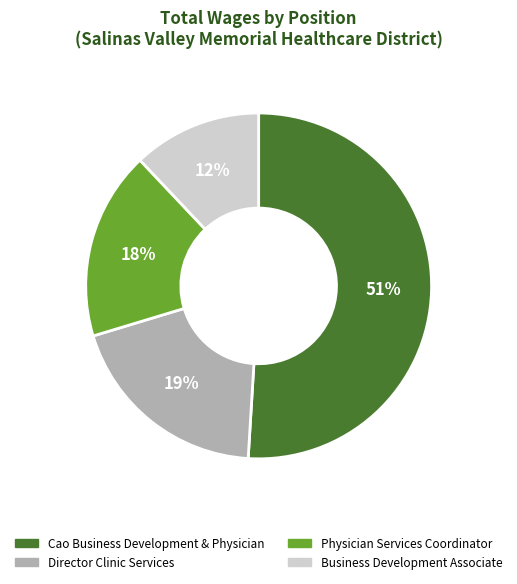

Do Cao Business Development & Physician and Physician Services Coordinator together represent more than half of the pie?

Yes